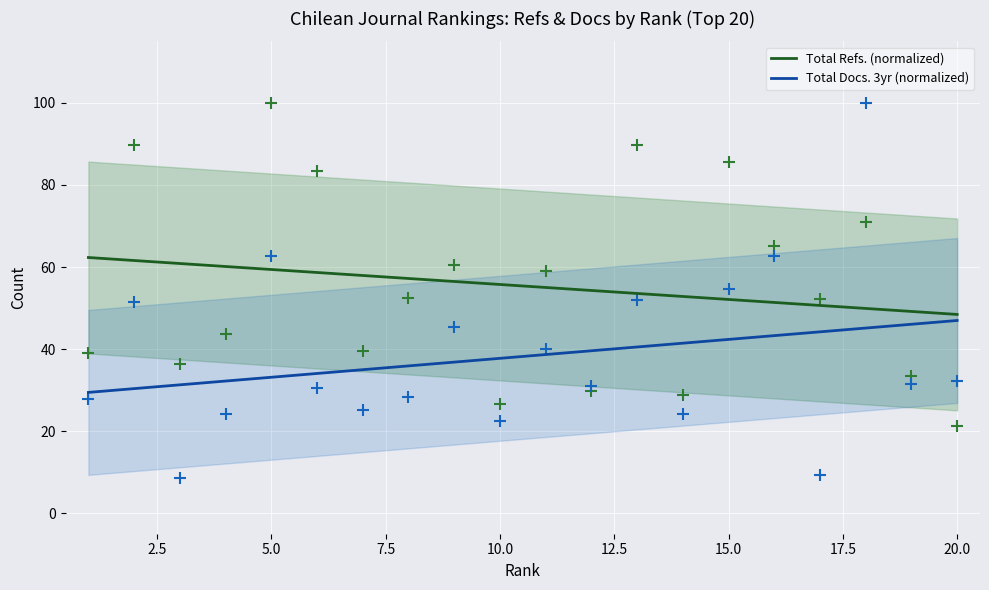

Which series contains the highest Y value?

Total Refs. (normalized)